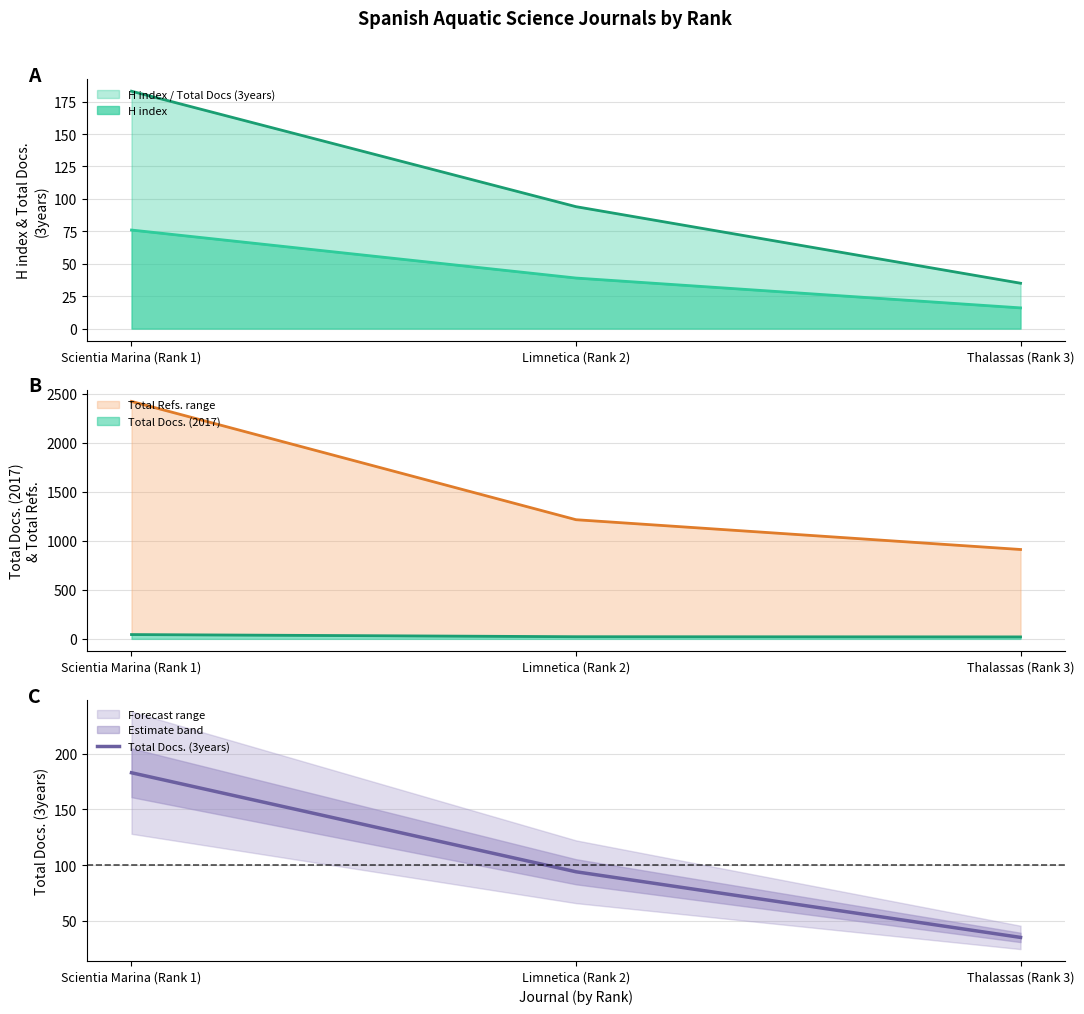

True or false: the data shows 11 at Thalassas (Rank 3).

False